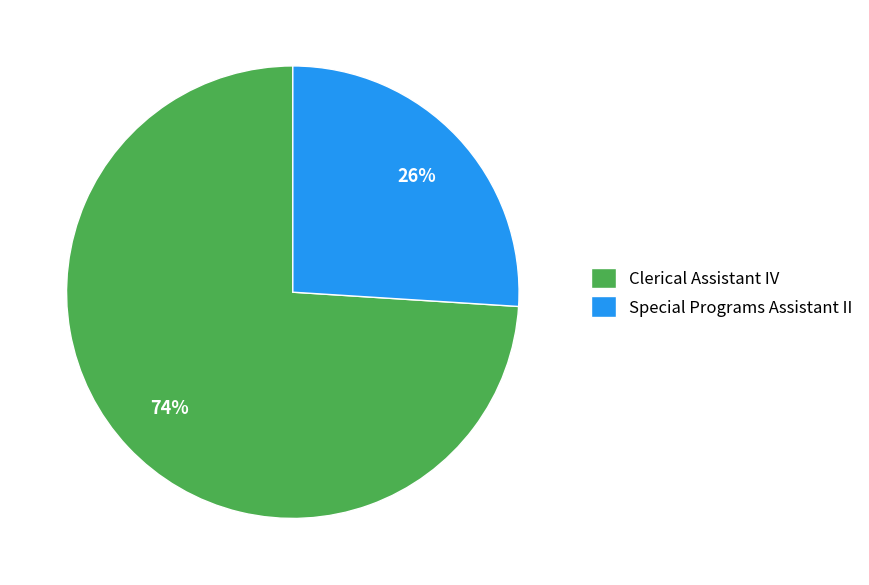

Is it true that Clerical Assistant IV is 74% of the pie?

True